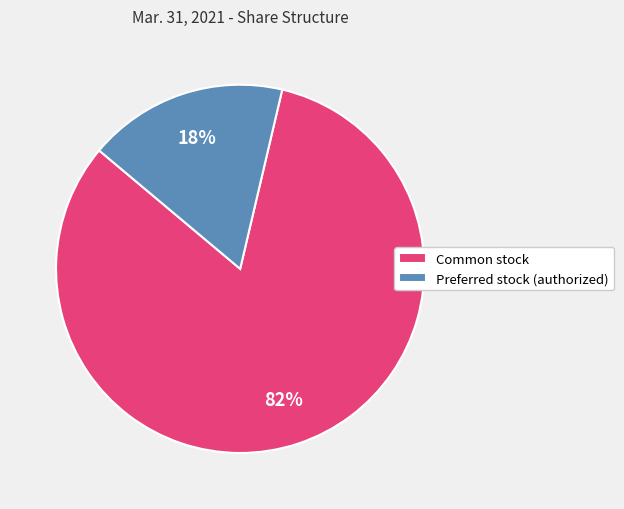

Which has a higher value, Common stock or Preferred stock (authorized)?

Common stock